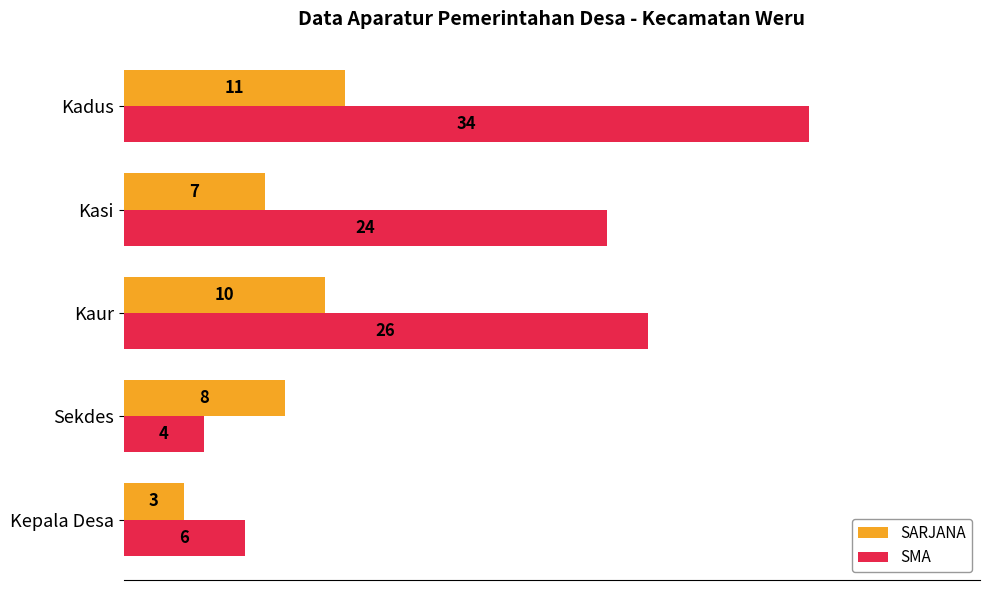

At which label is SARJANA closest to 7?

Kasi